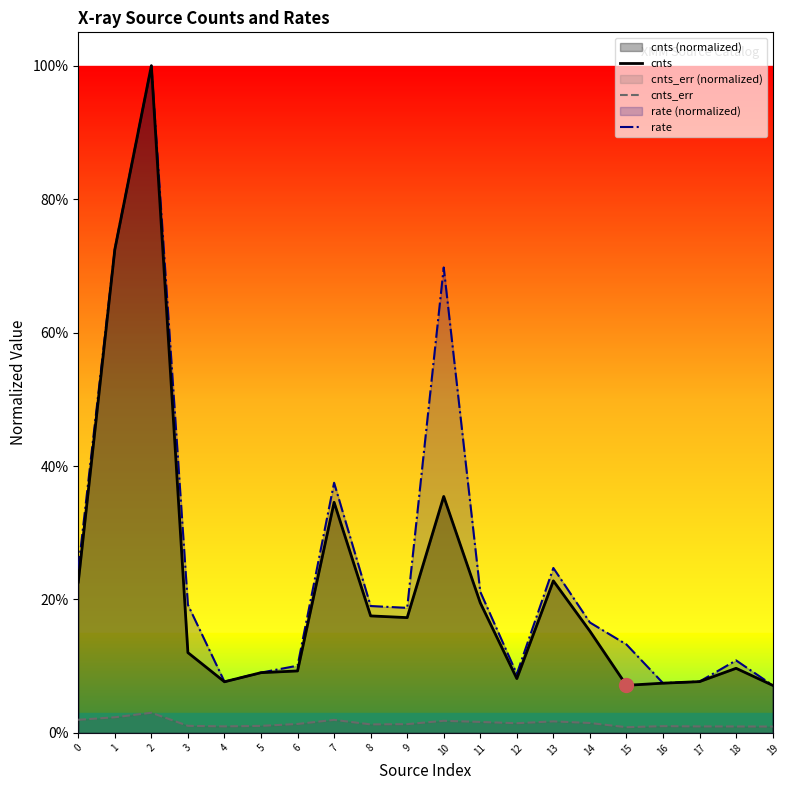

How many lines are shown in the chart?

3